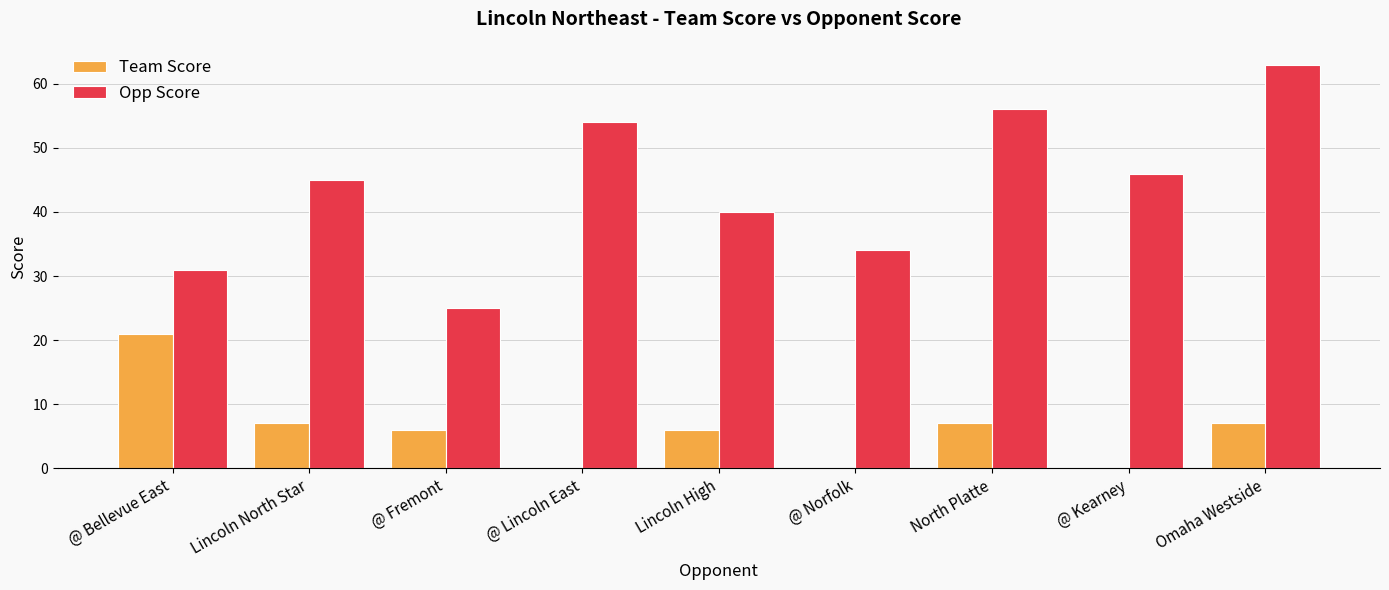

How many data points does each series have?

9